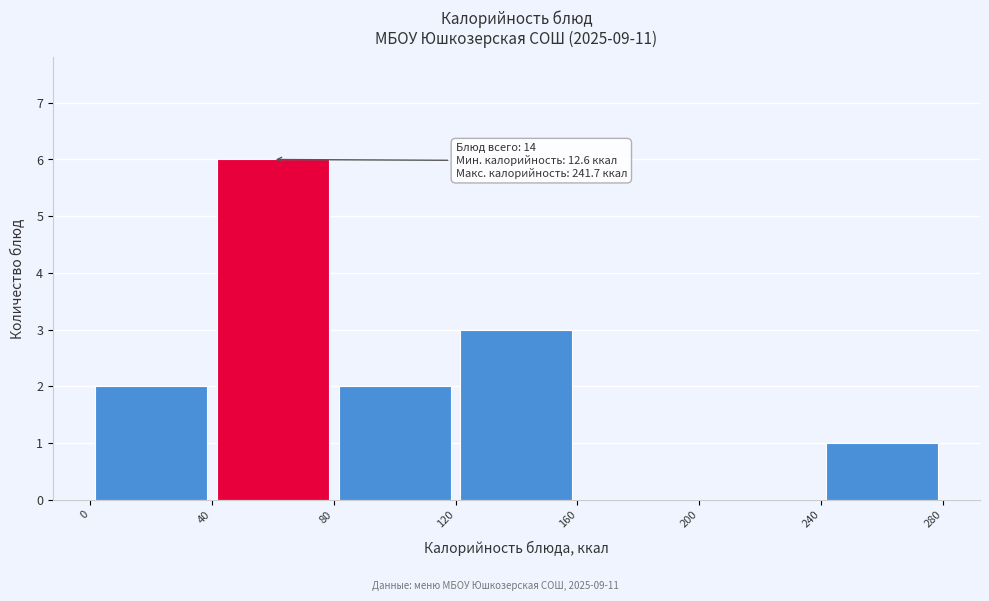

Over which range of the x-axis is the bar tallest?

40 to 80